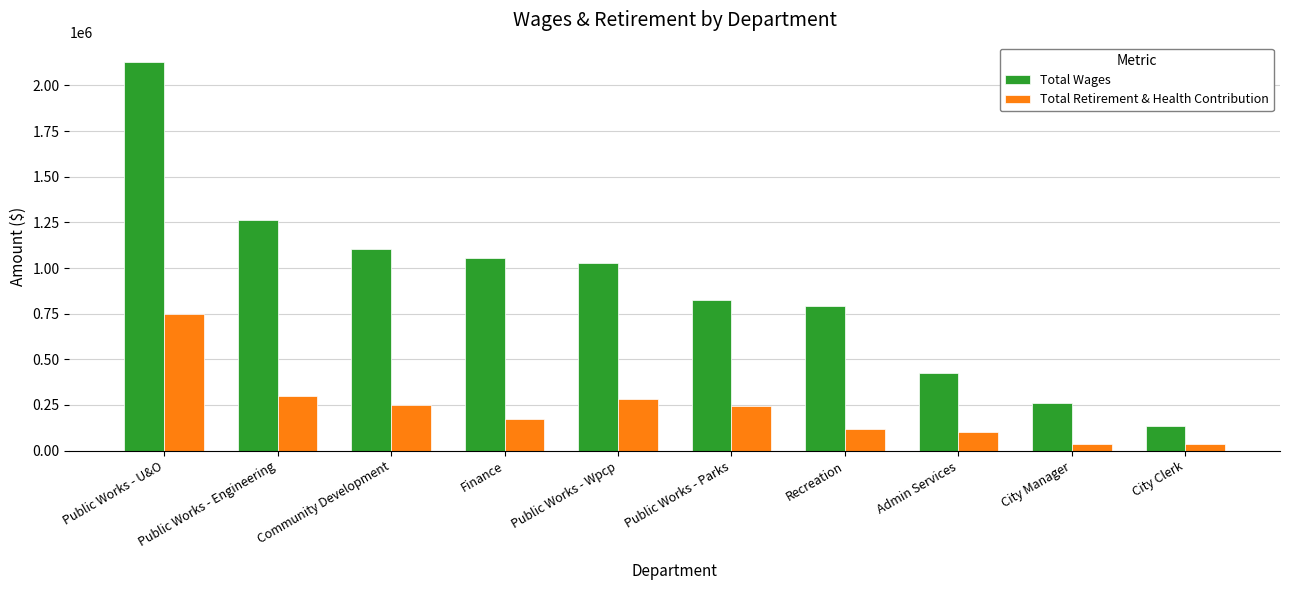

List the series in order of their peak value, highest first.

Total Wages, Total Retirement & Health Contribution